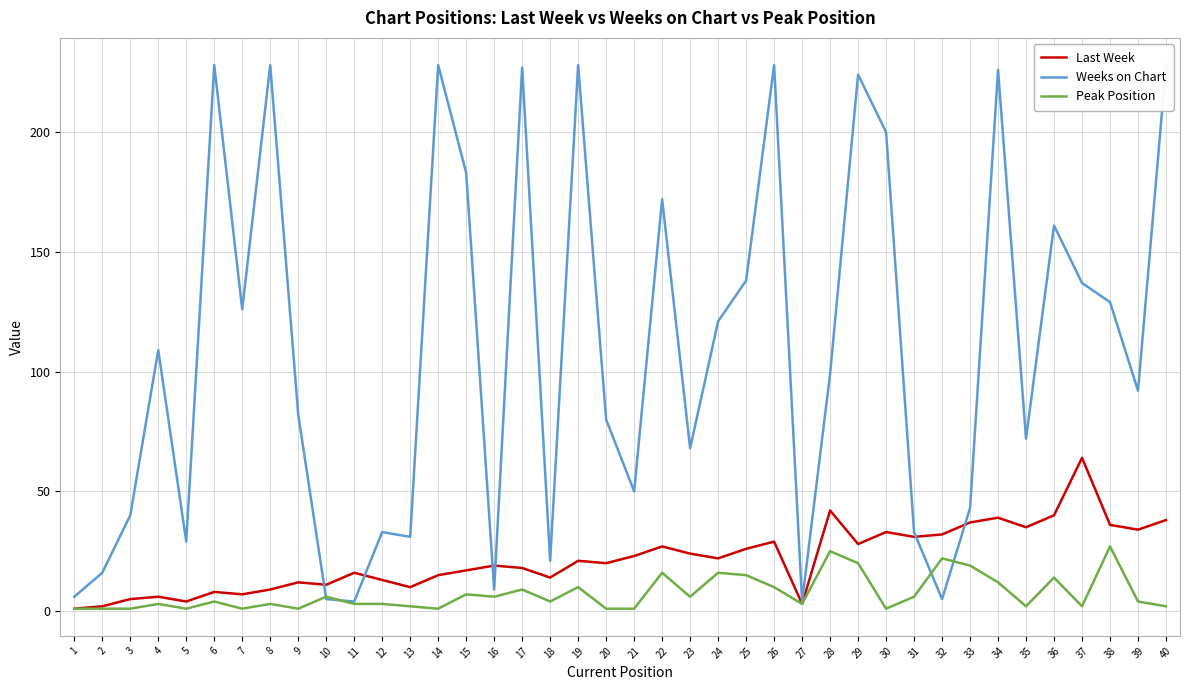

What is the maximum value for Peak Position?

27